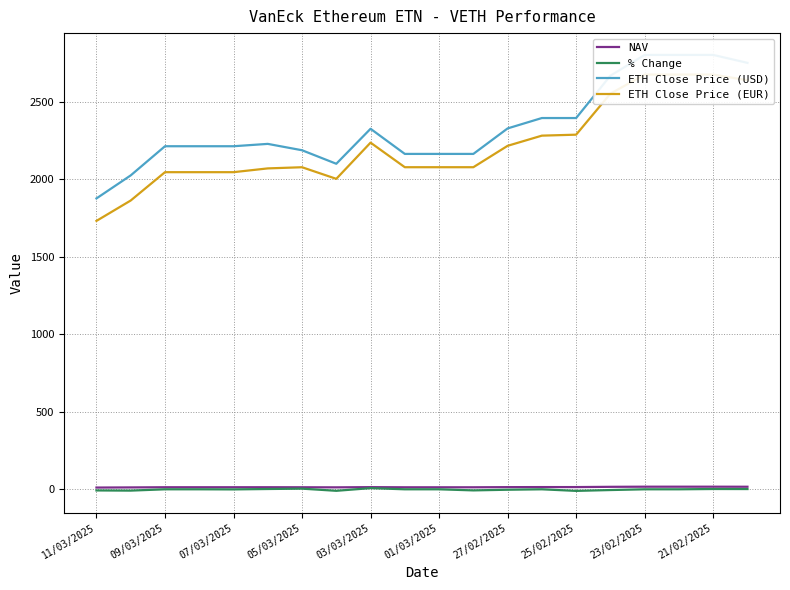

At which label does NAV first exceed 13?

09/03/2025